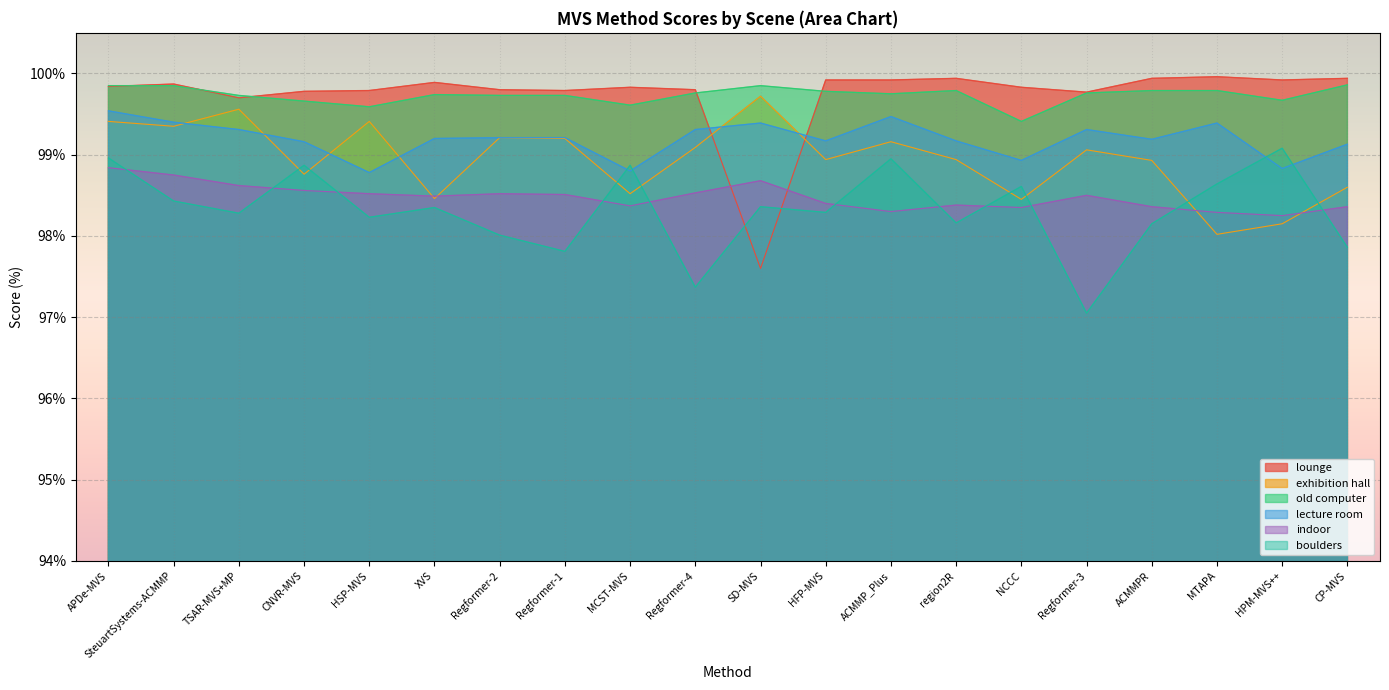

What is the difference between the maximum and minimum values in the lounge series?

2.4